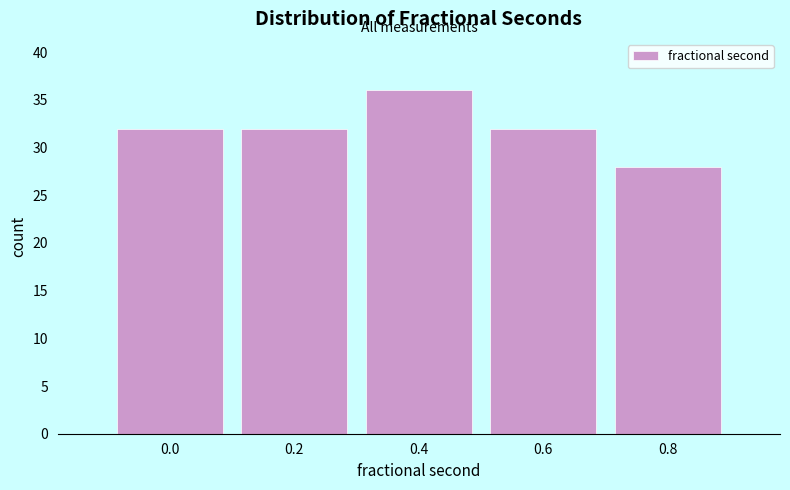

Reading left to right, extract all data points from this chart.

0.0=32	0.2=32	0.4=36	0.6=32	0.8=28